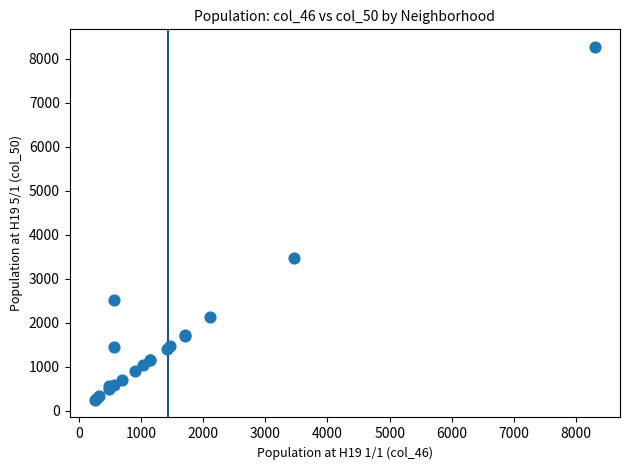

What Y value in the scatter plot is closest to 4258?

3476